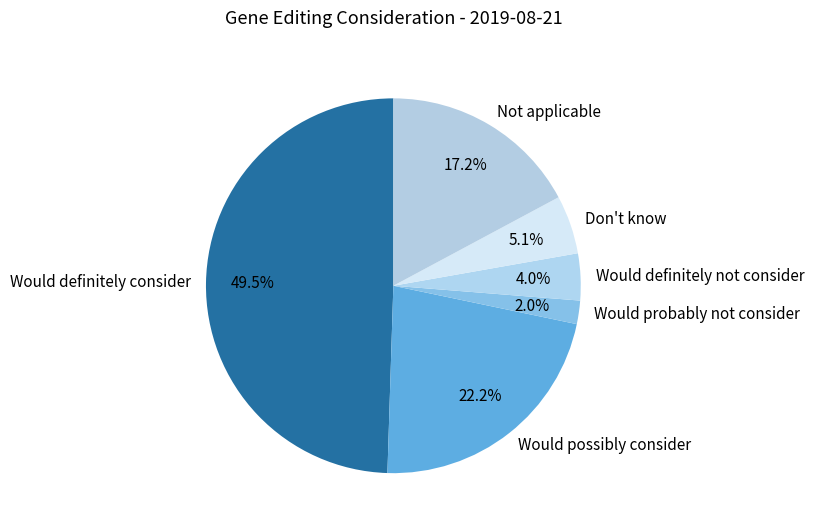

How many segments does this pie chart have?

6